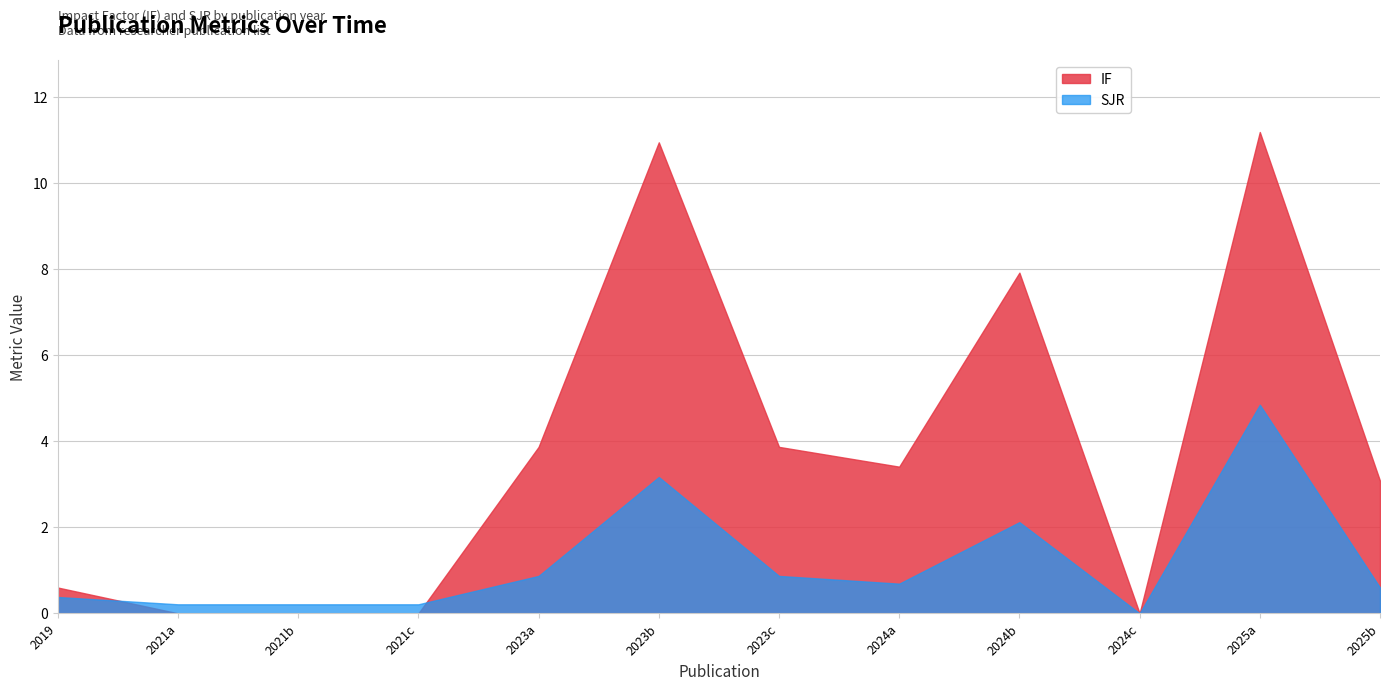

Rank the series at 2023 from highest to lowest value.

IF, SJR